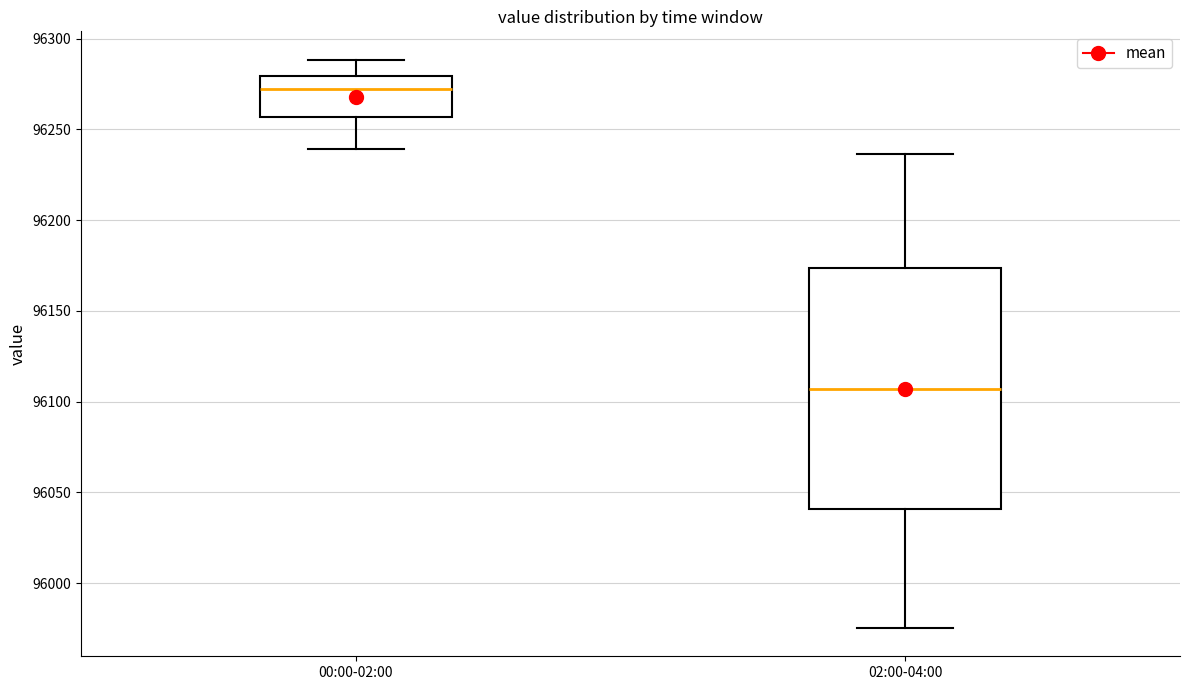

Reading left to right, read every box against the y-axis: the position of its median line, the range the box covers, and the ends of its whiskers. The values are not printed on the chart, so give them approximately, as read against the axis.

00:00-02:00: median 96270, box 96255 to 96280, whiskers 96240 to 96290
02:00-04:00: median 96105, box 96040 to 96175, whiskers 95975 to 96235